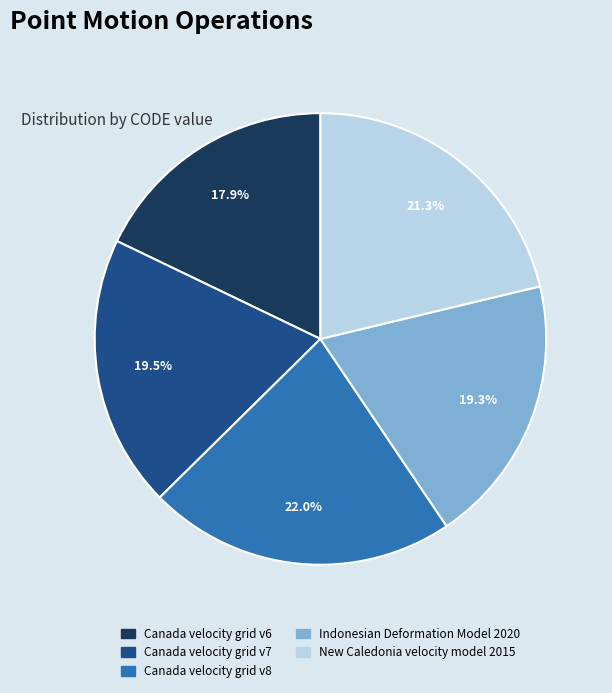

Is there a majority slice in this chart?

No